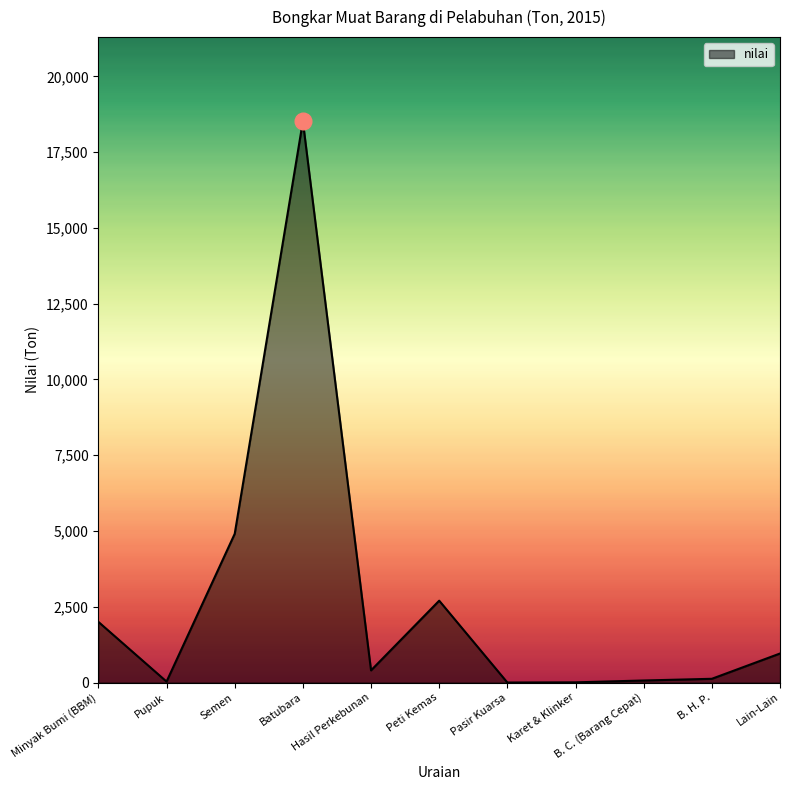

At which label is the value closest to 9258?

Semen